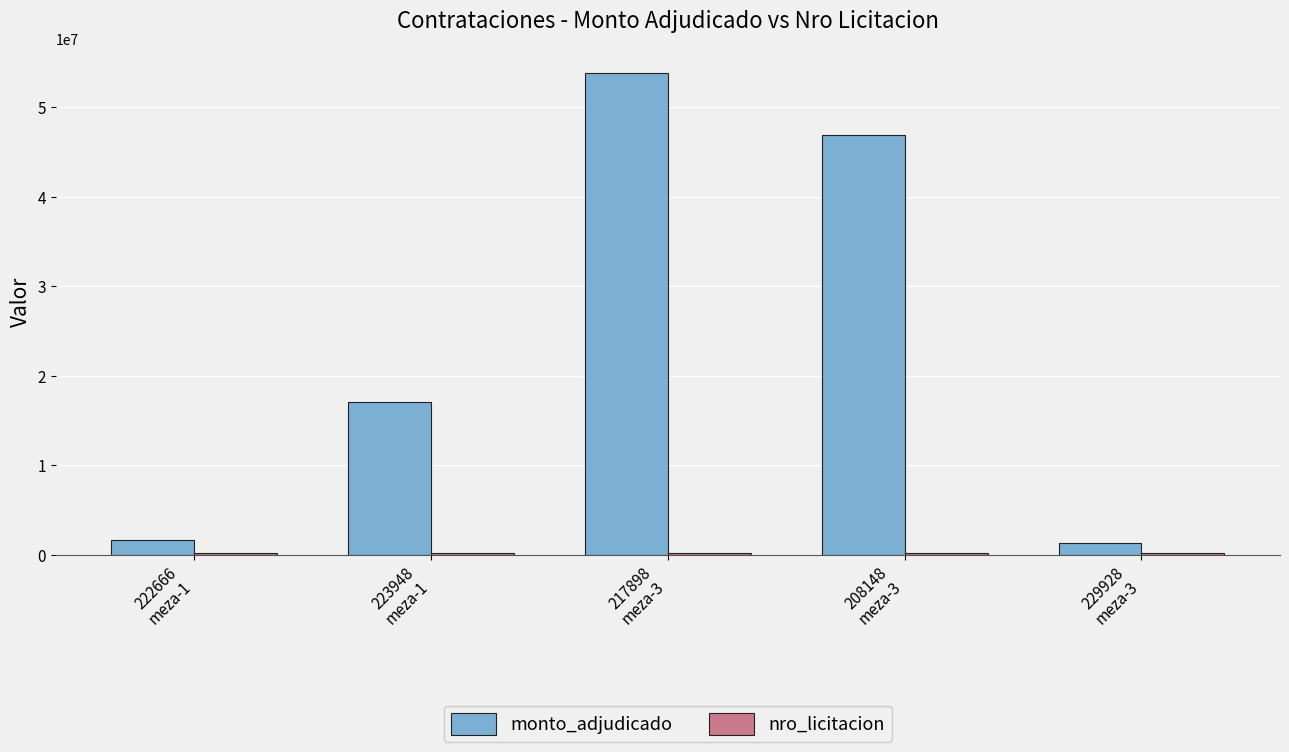

What is the sum of all monto_adjudicado values?

120871000